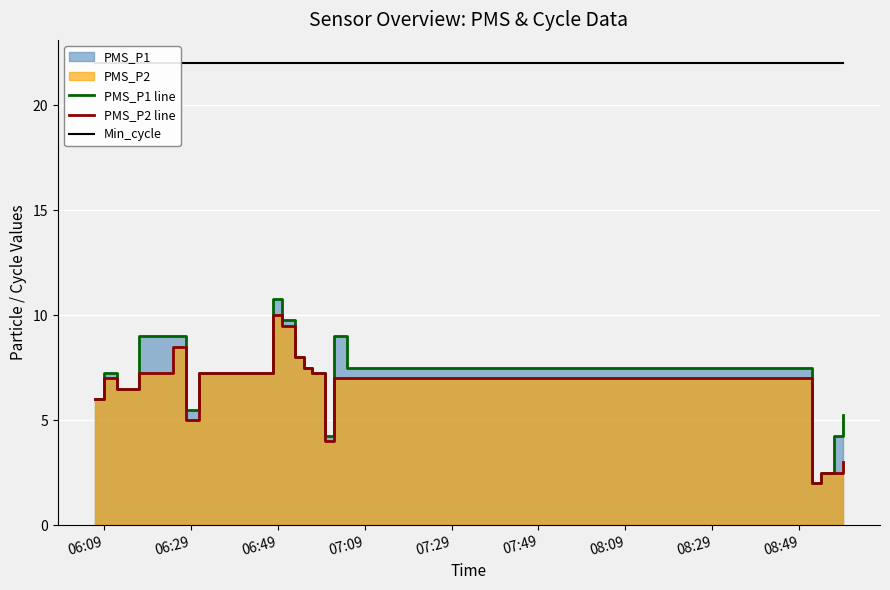

Does the chart display data point markers on the line(s)?

No